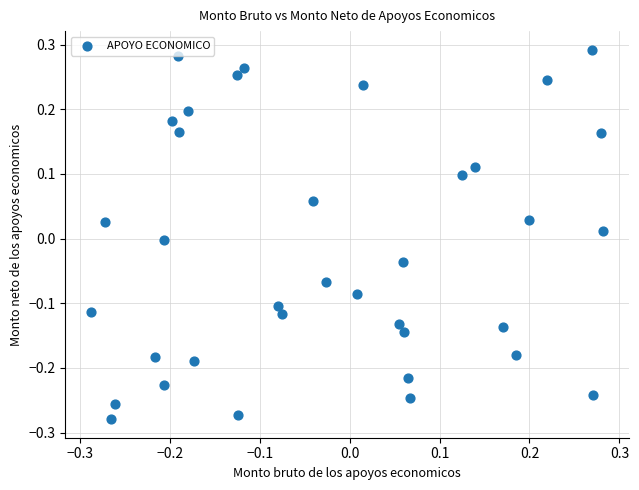

What is the range of Y values (max minus min)?

0.6